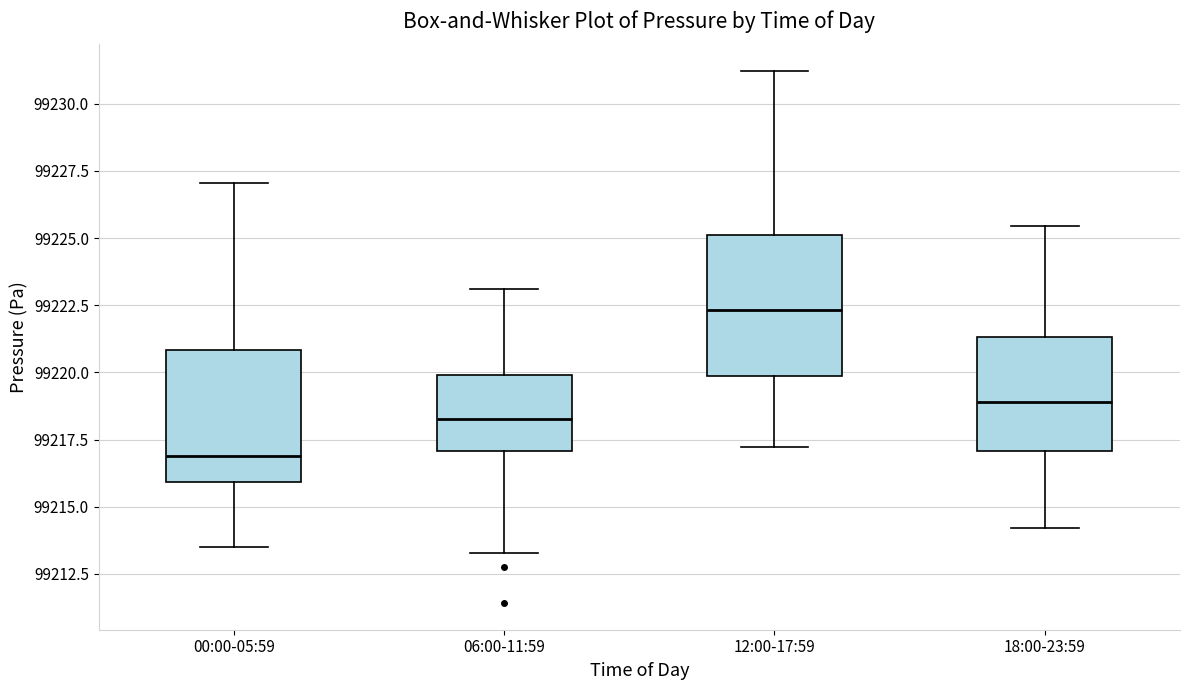

Which box has the lowest median line?

00:00-05:59